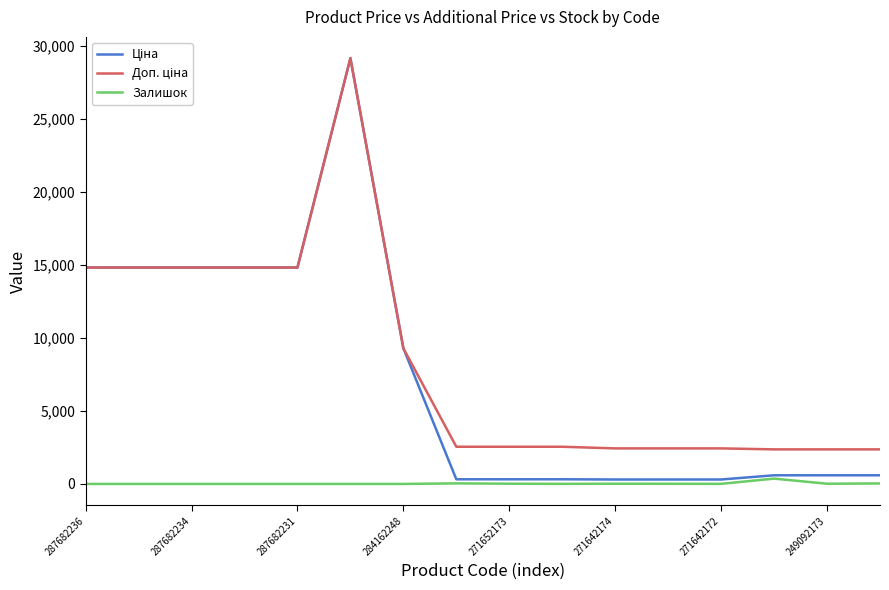

Which series has the largest range (max minus min)?

Ціна